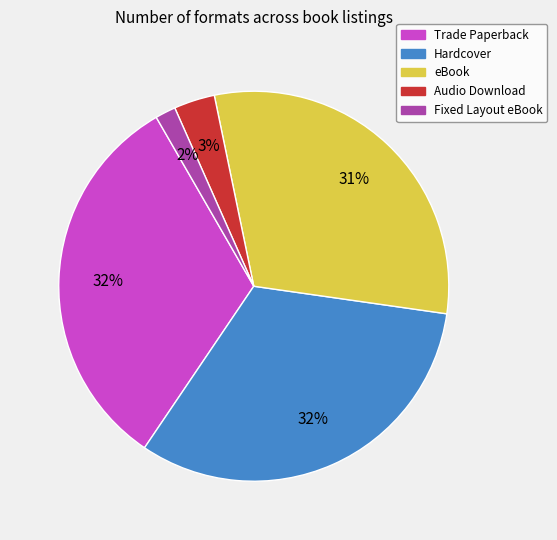

How many slices are in this pie chart?

5